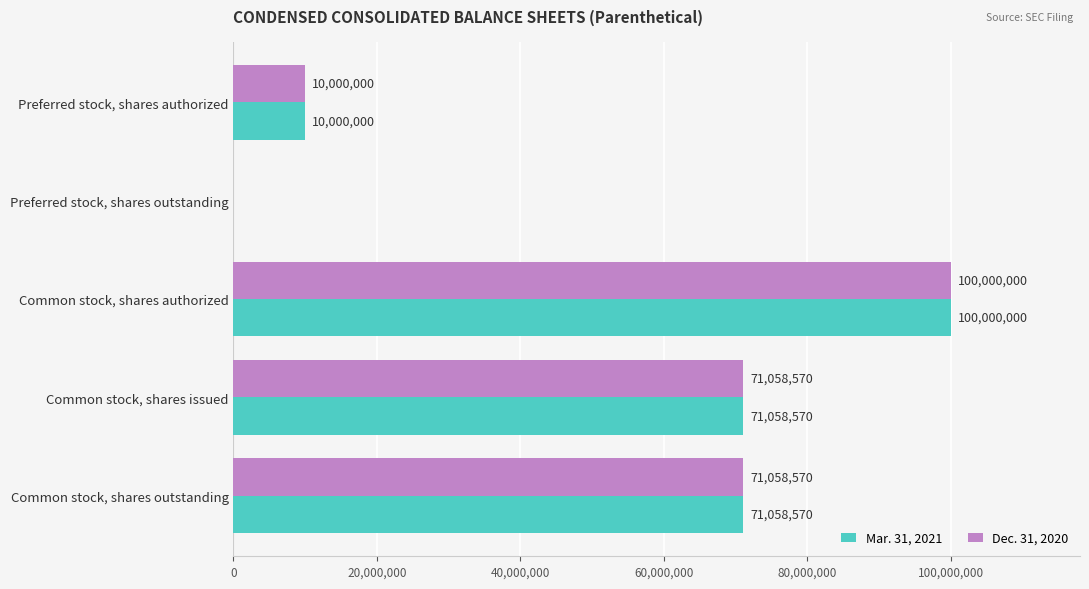

What is the sum of the Mar. 31, 2021 values at Common stock, shares issued and Common stock, shares outstanding?

142117140